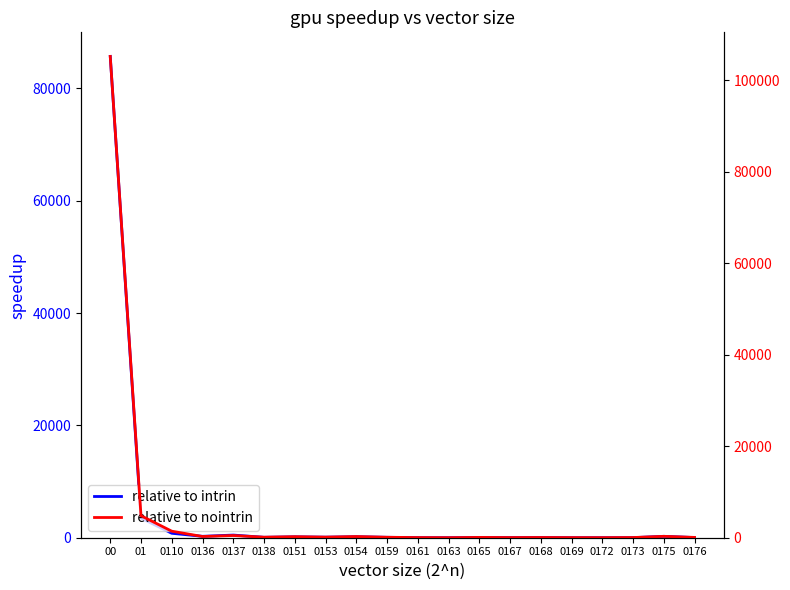

What is the value of the relative to intrin point at the 20th from the left?

32